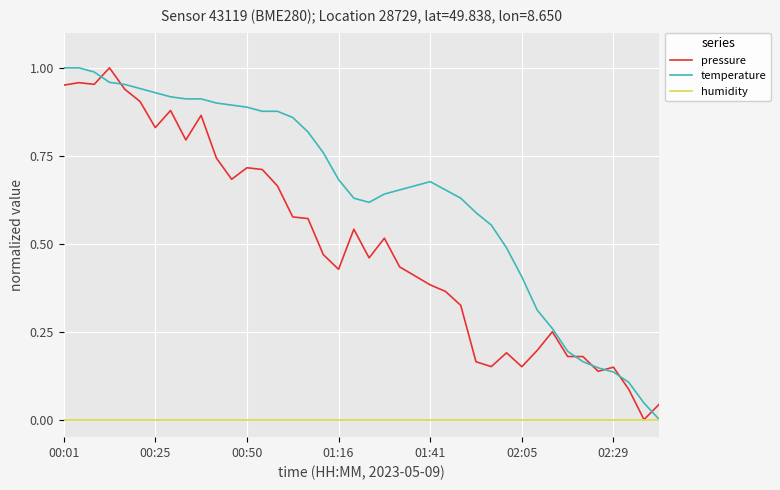

List the series in order of their overall mean, highest first.

temperature, pressure, humidity